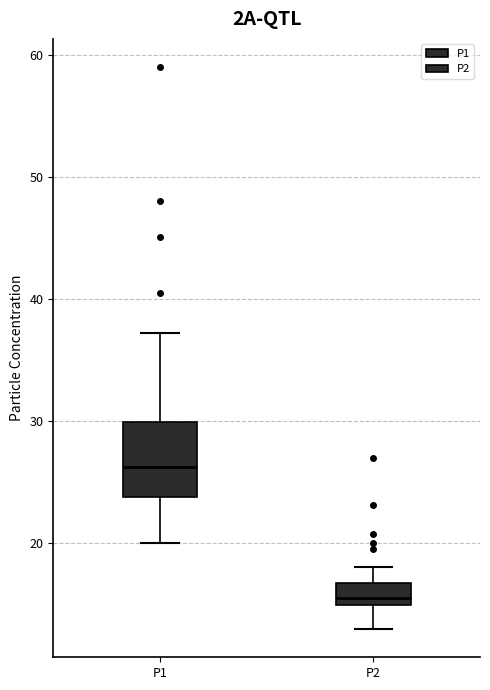

Which box is the tallest, from its lower edge to its upper edge?

P1